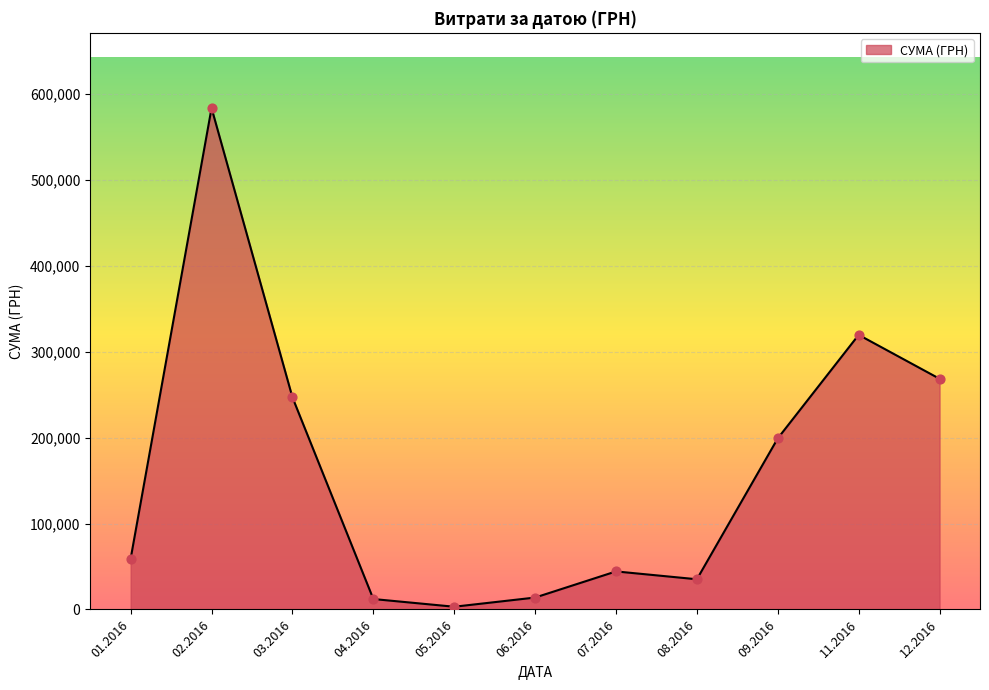

What is the ratio of the value at 12.2016 to the value at 06.2016?

19.4